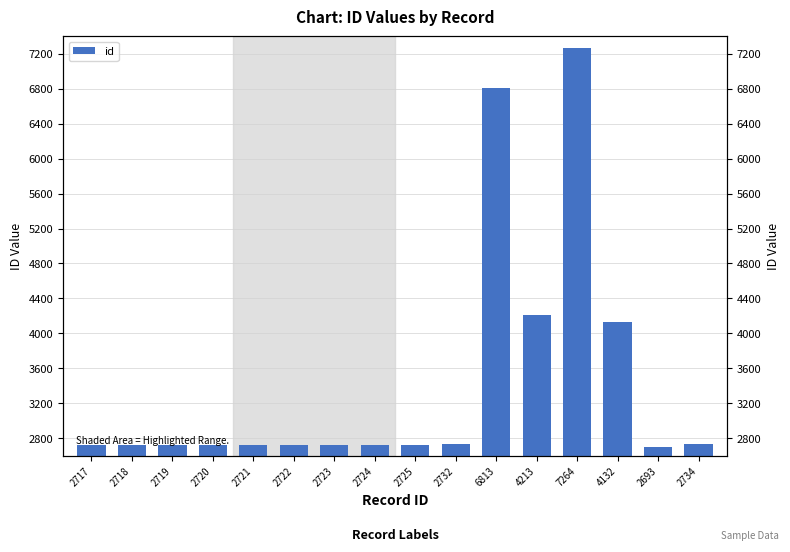

What is the label of the 4th bar from the right?

7264